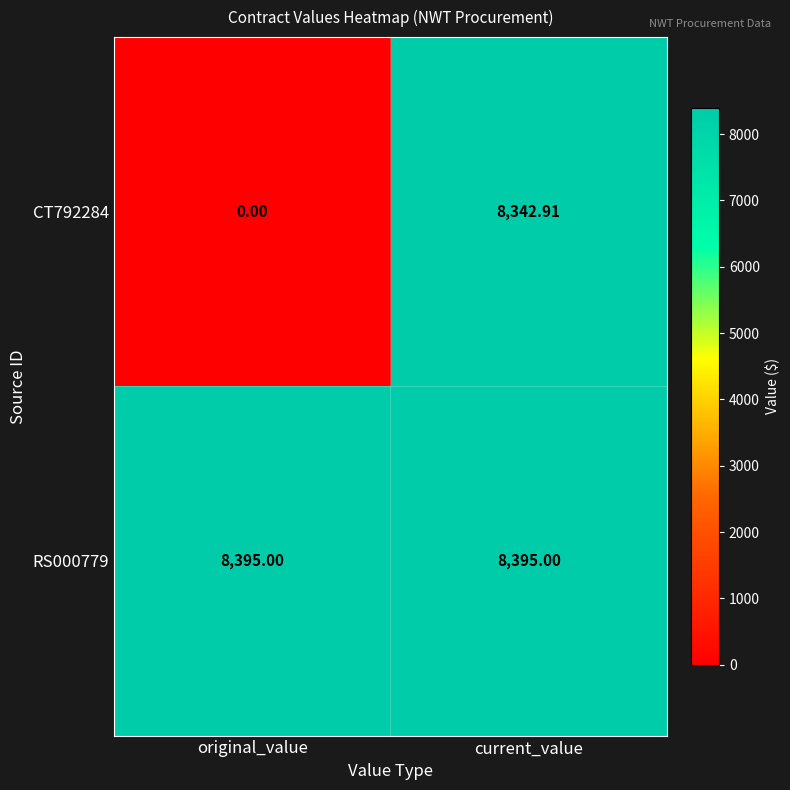

How many categories are shown in the chart?

2